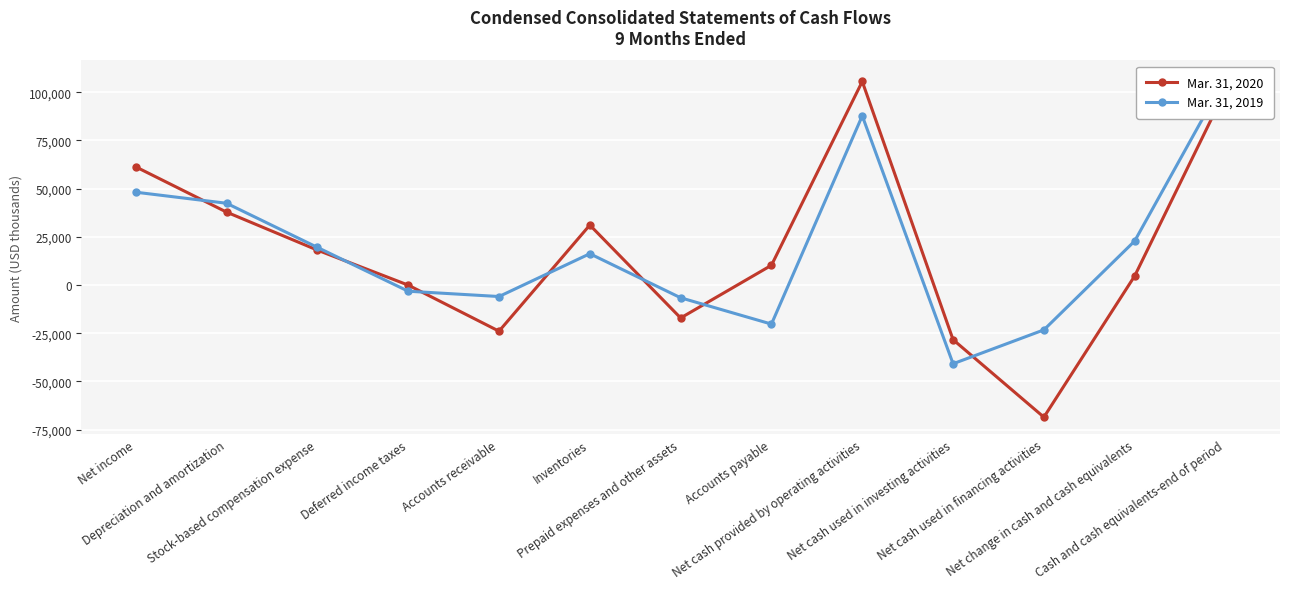

What is the label of the 1st point from the left?

Net income